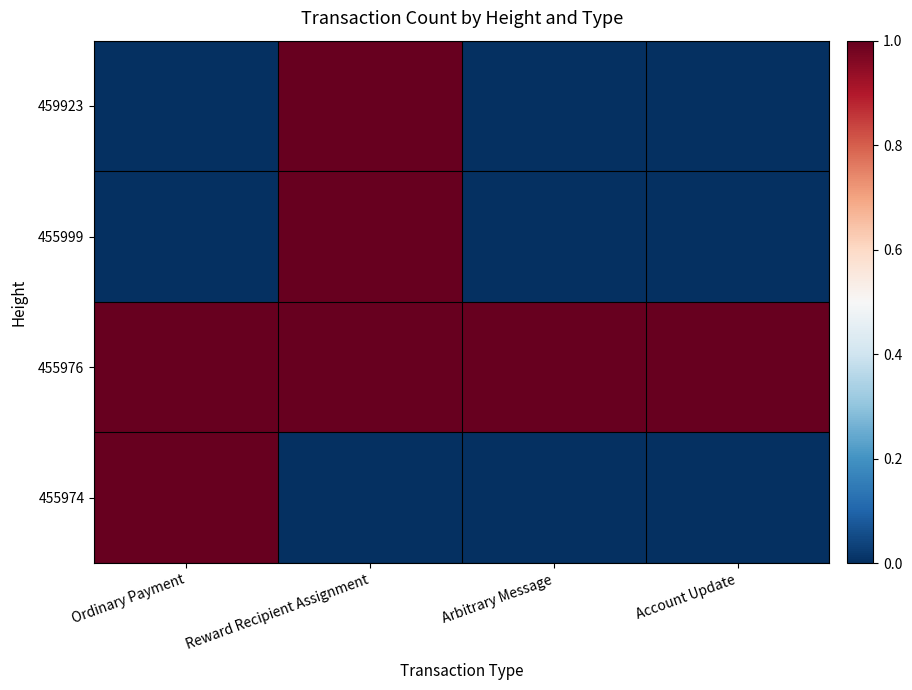

What is the spread (max minus min) of values at Ordinary Payment?

1